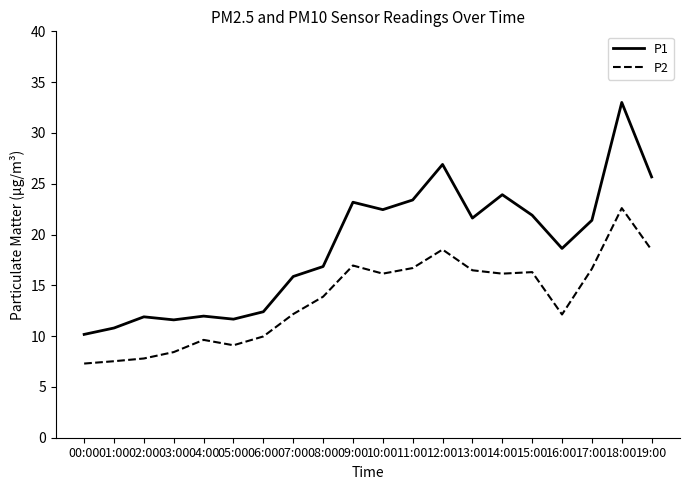

What position from the right is 15:00?

5